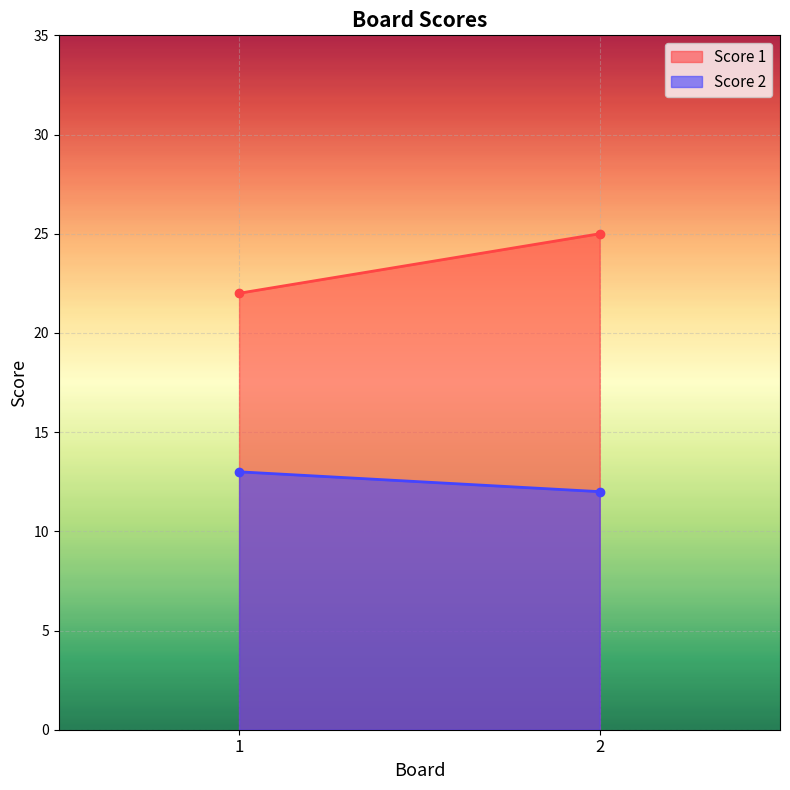

The value of Score 2 at 1 is 13. True or false?

True